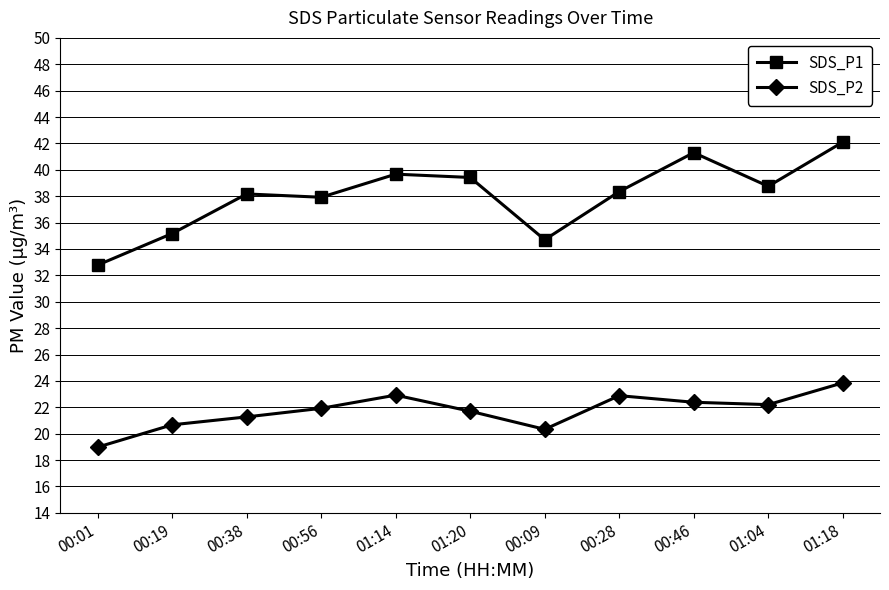

What is the difference between the SDS_P1 values at 00:01 and 00:56?

5.1